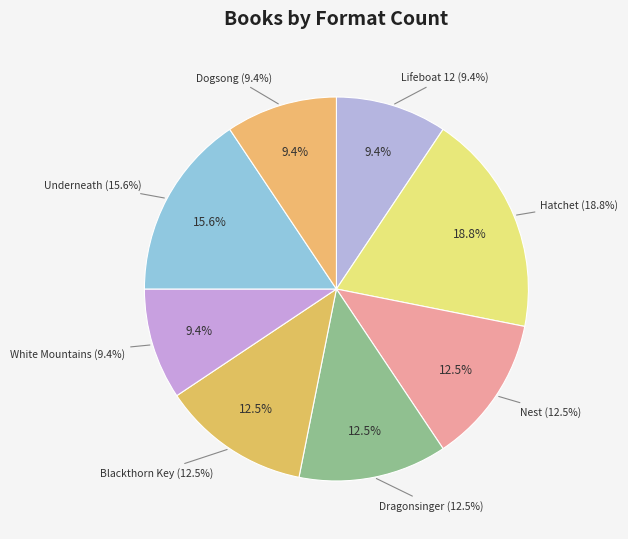

Is it true that Lifeboat 12 is 46% of the pie?

False